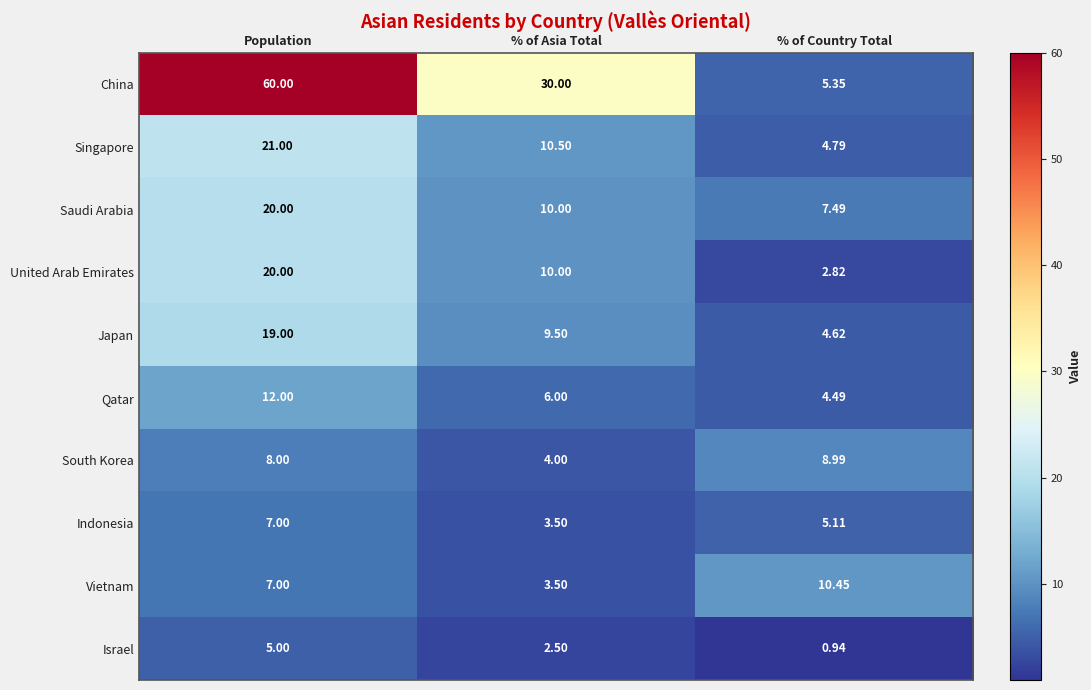

Rank the categories by China value from lowest to highest.

% of Country Total, % of Asia Total, Population